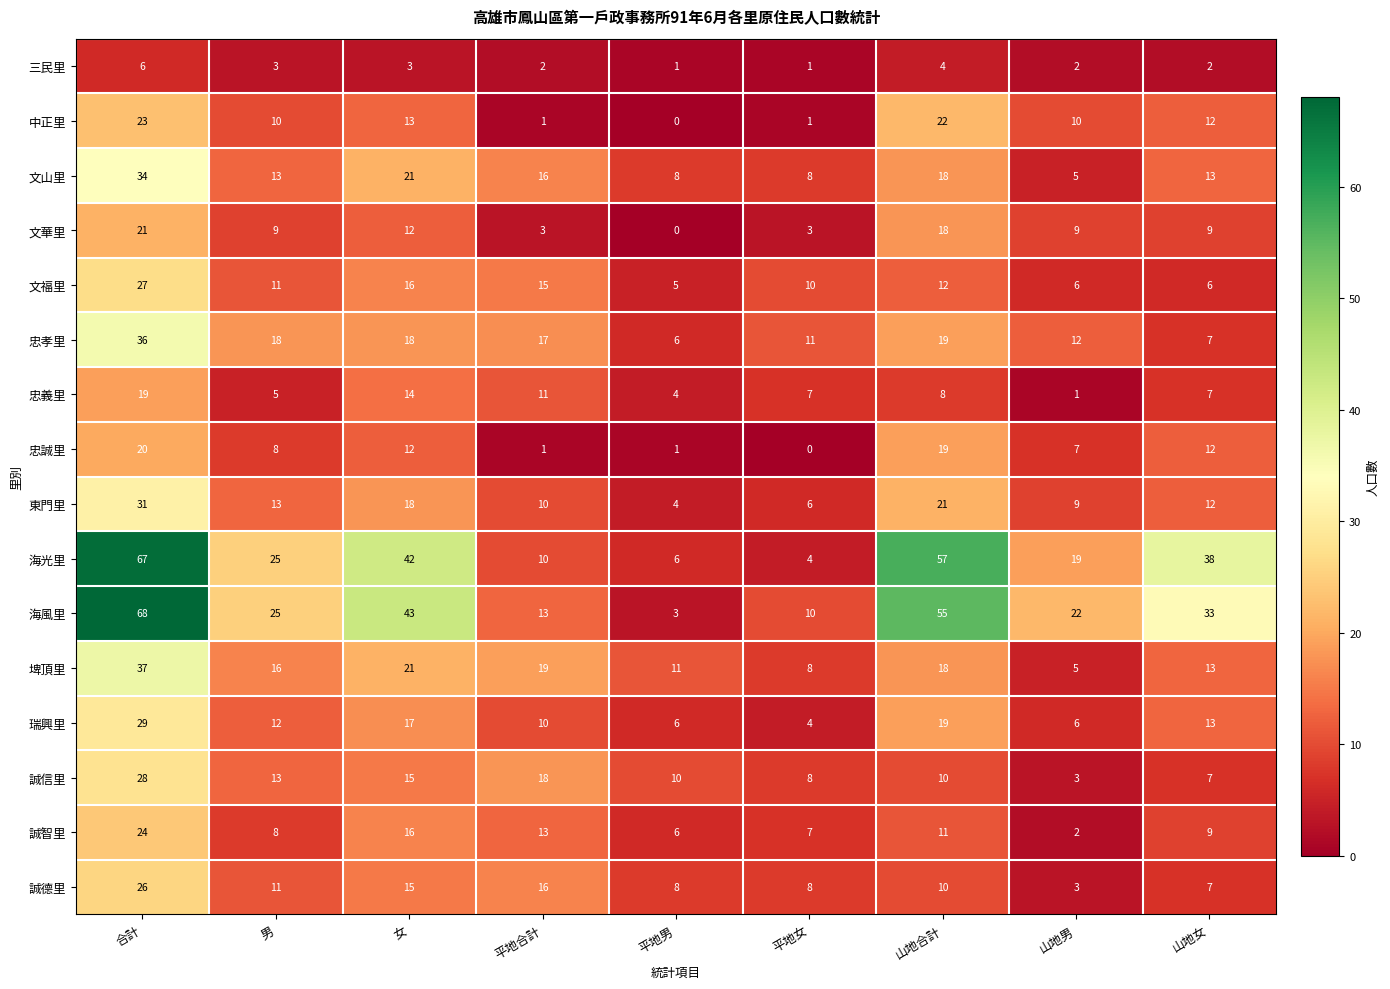

What is the difference between the maximum and second lowest values in the 埤頂里 series?

29